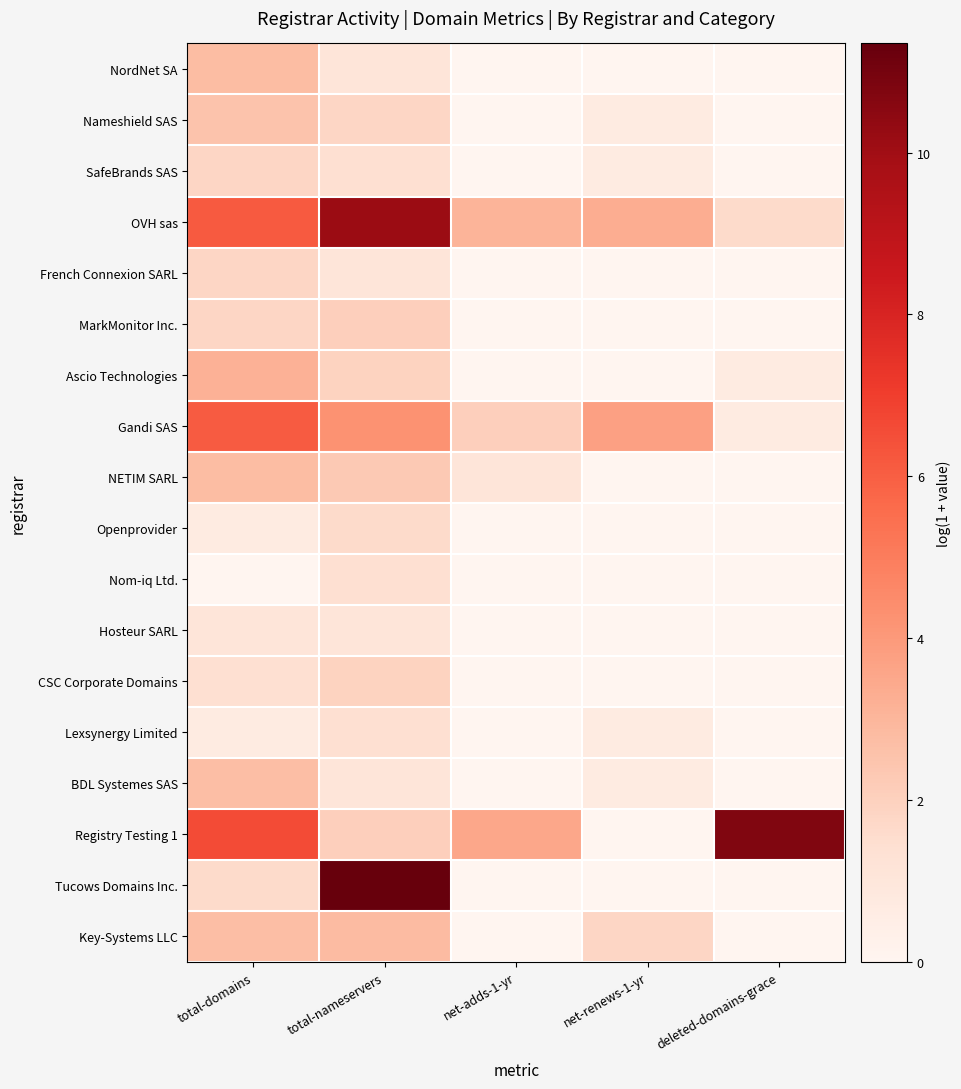

Which series has the widest spread of values?

Tucows Domains Inc.